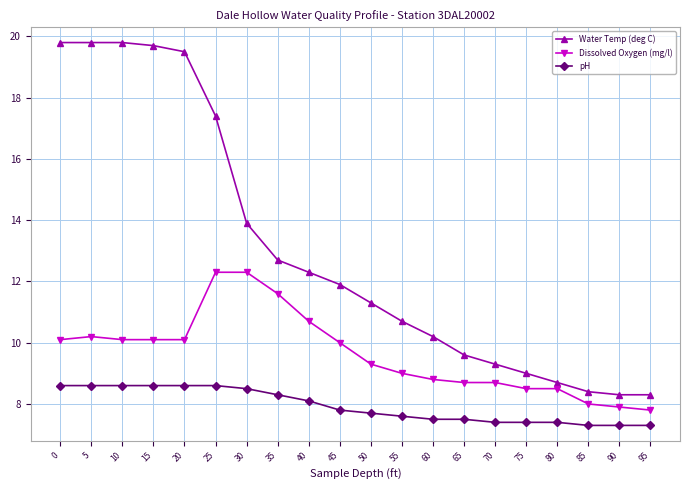

What is the maximum value for pH?

8.6